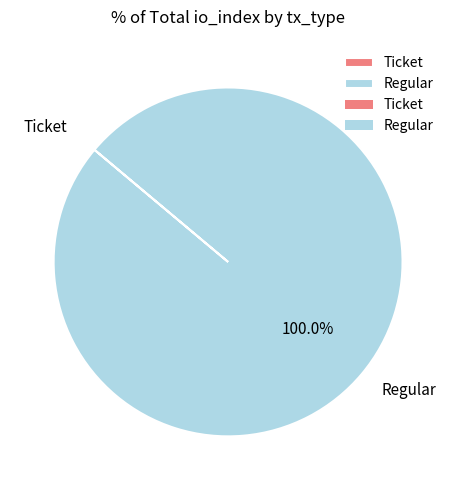

Is there a majority slice in this chart?

Yes